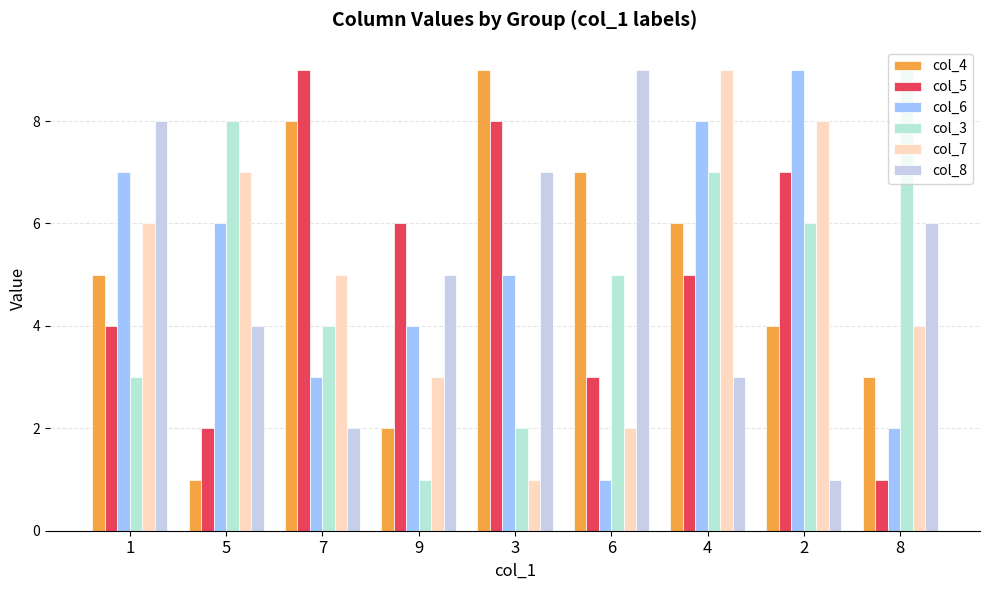

At which category is the sum across all series the highest?

4